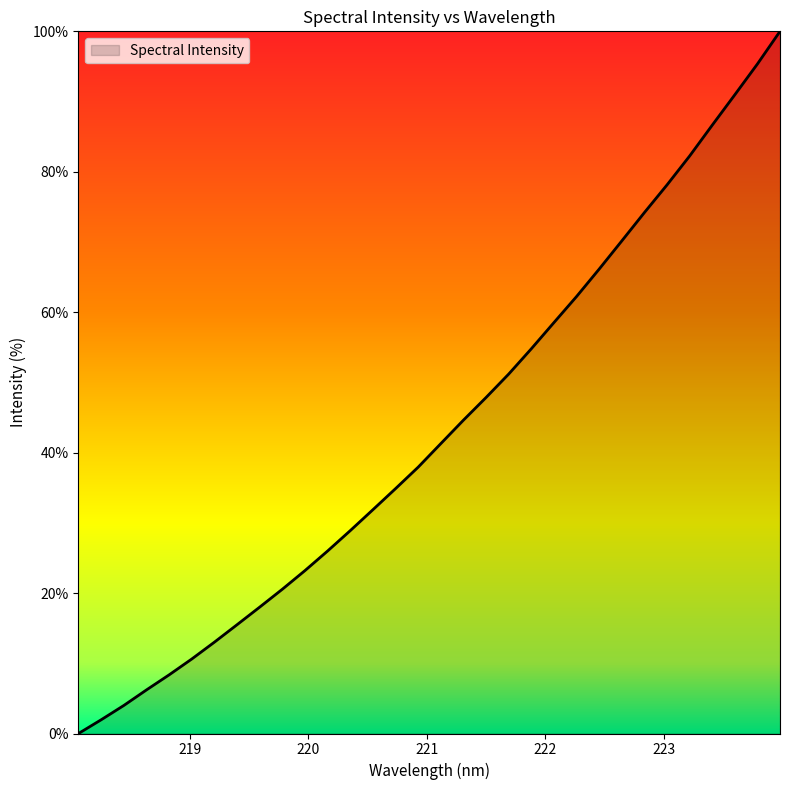

What is the difference between the second highest and second lowest values?

93.4